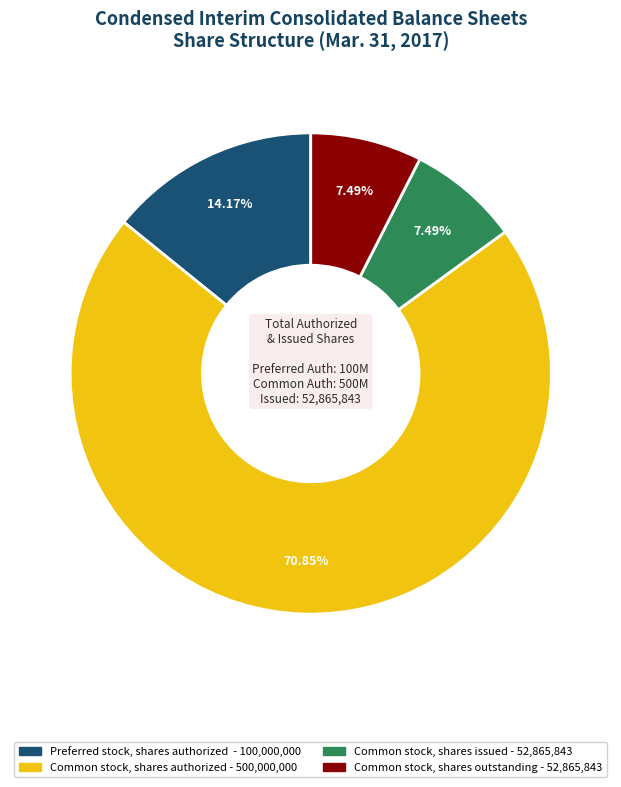

To the nearest percent, what is the average slice percentage?

25%